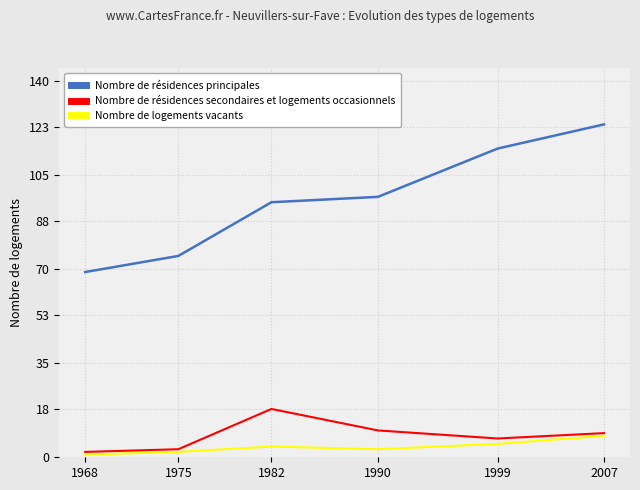

Which category has the lowest value in the Nombre de résidences principales series?

1968